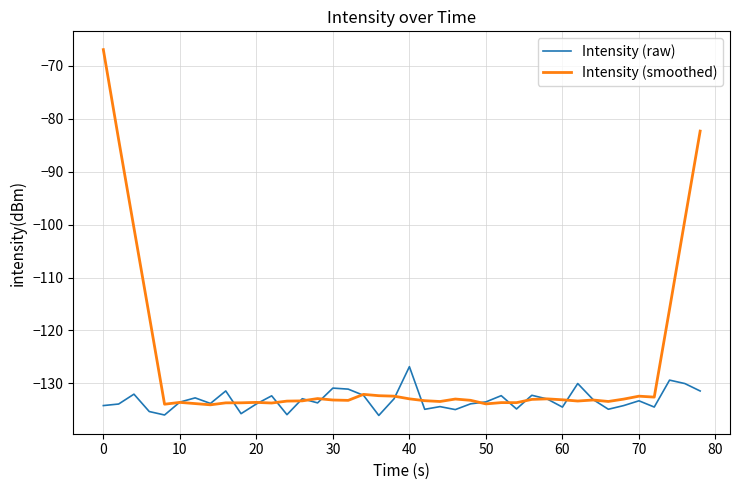

Which series has the widest spread of values?

Intensity (smoothed)